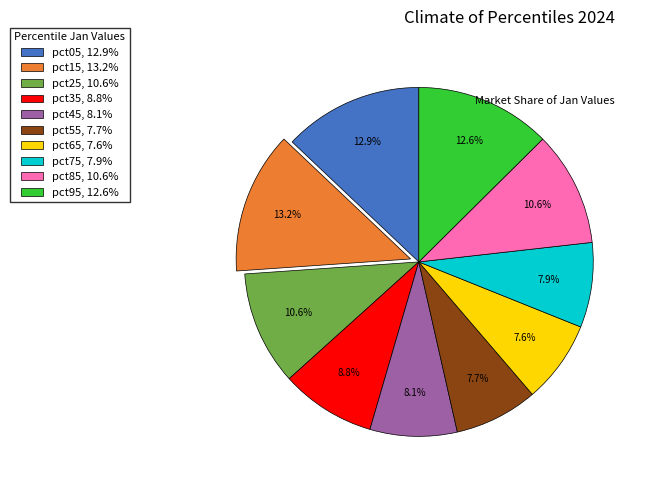

True or false: pct35 accounts for 9% of the total.

True